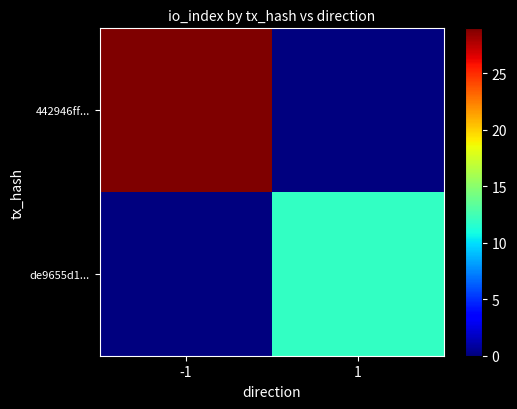

What is the total value across all series at 1?

12